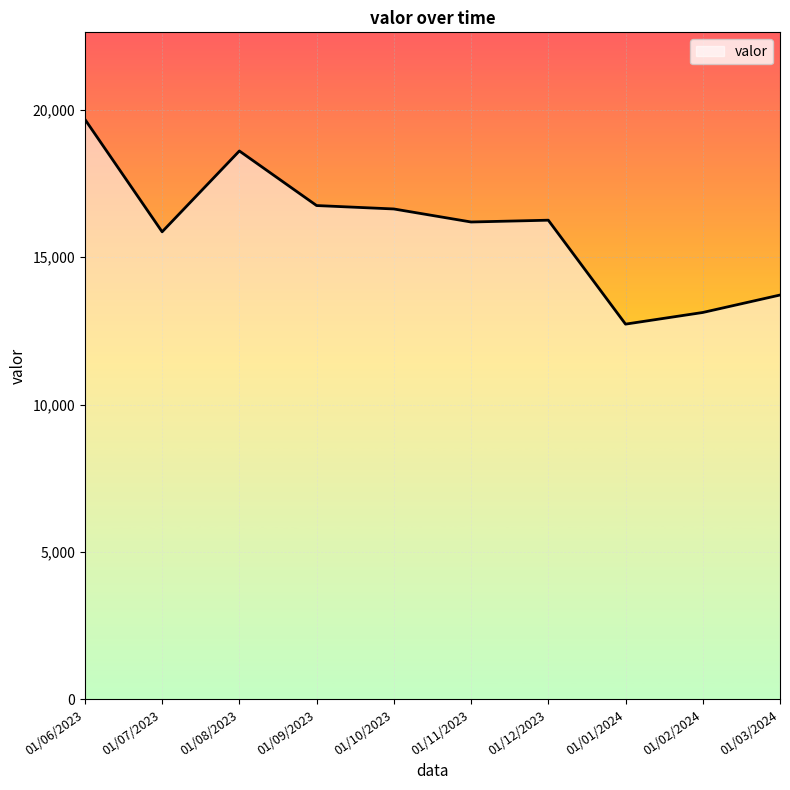

What value does the data have at 01/01/2024?

12727